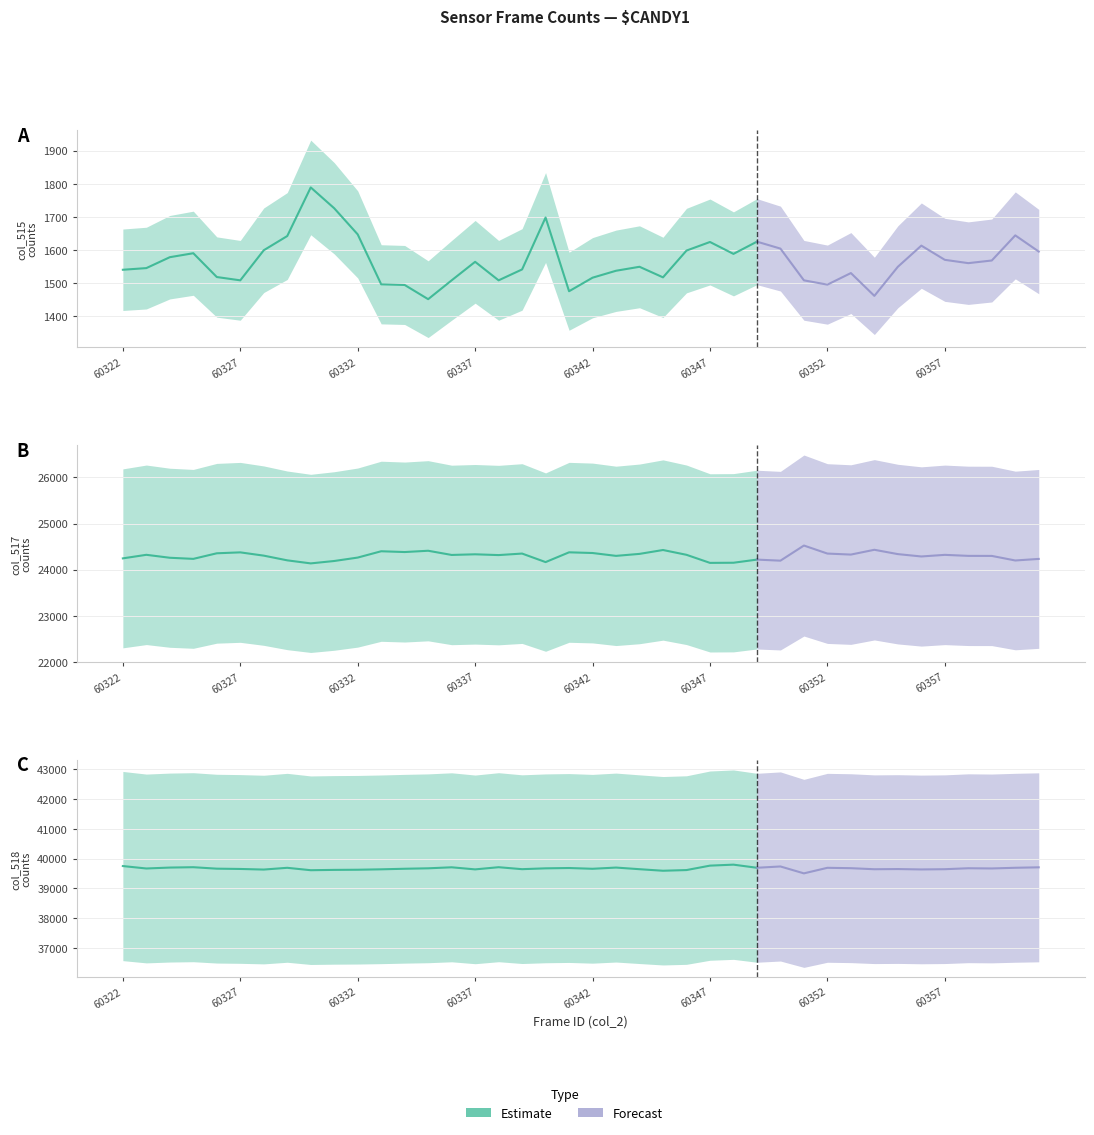

What is the value of the col_515 point at the 22nd from the left?

1537